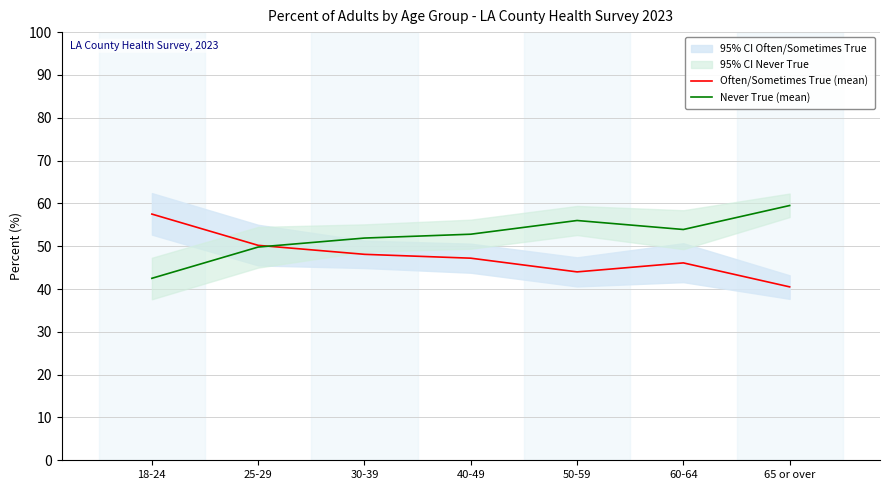

Which series has the largest total across all categories?

Never True (mean)